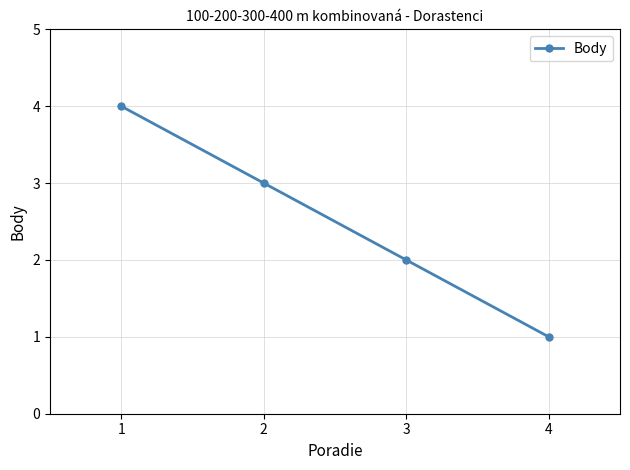

True or false: there are more than 2 points higher than both neighbors.

False